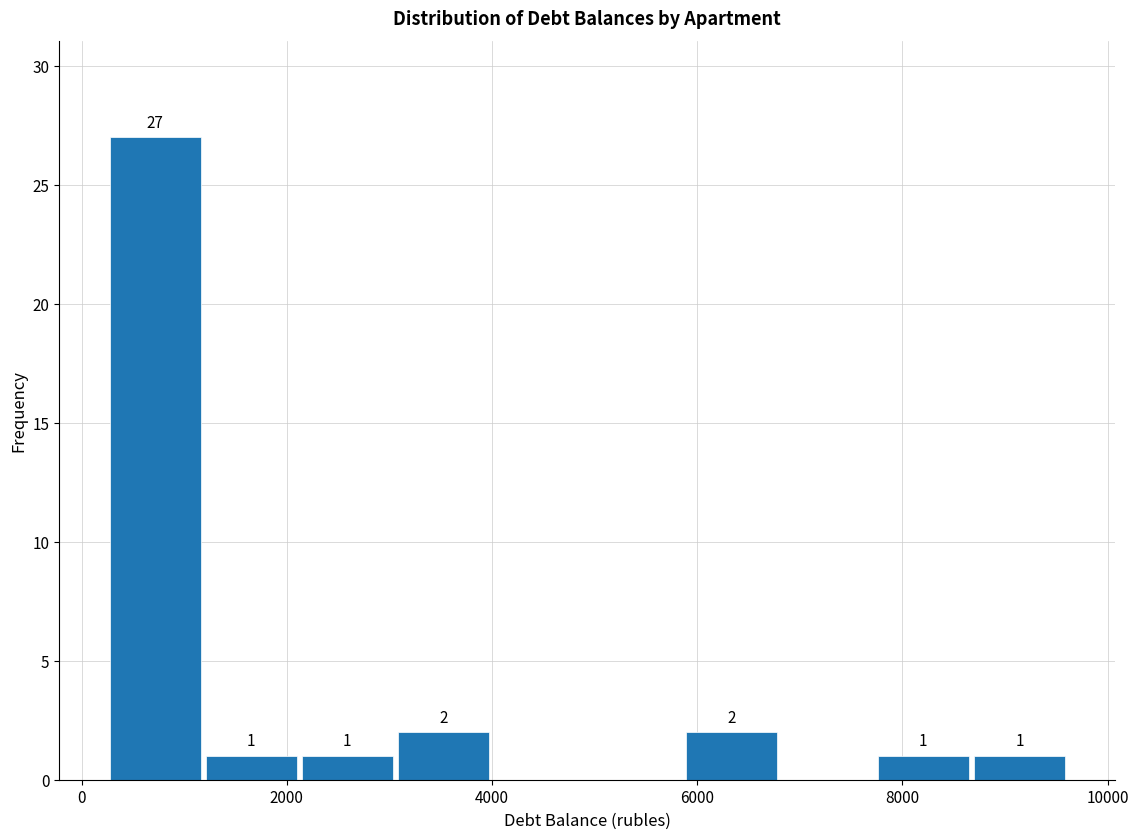

Over which range of the x-axis is the bar tallest?

200 to 1200